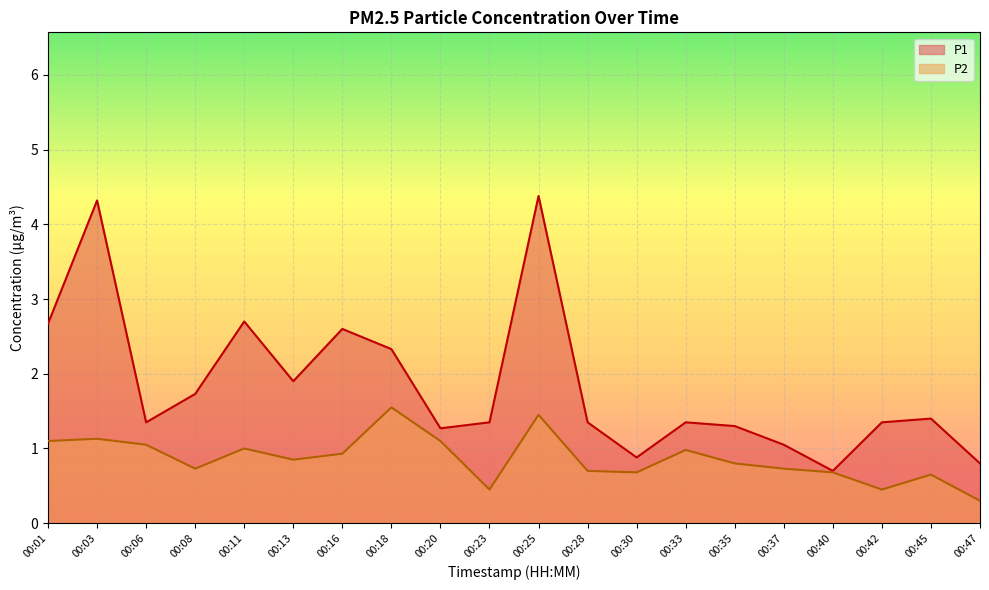

Which series has the largest range (max minus min)?

P1